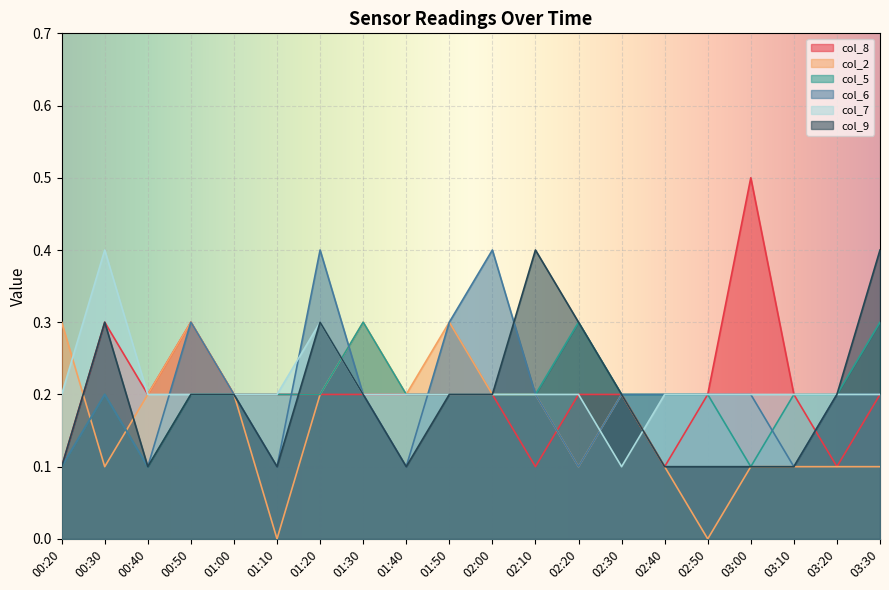

How many times do col_8 and col_7 cross each other?

1